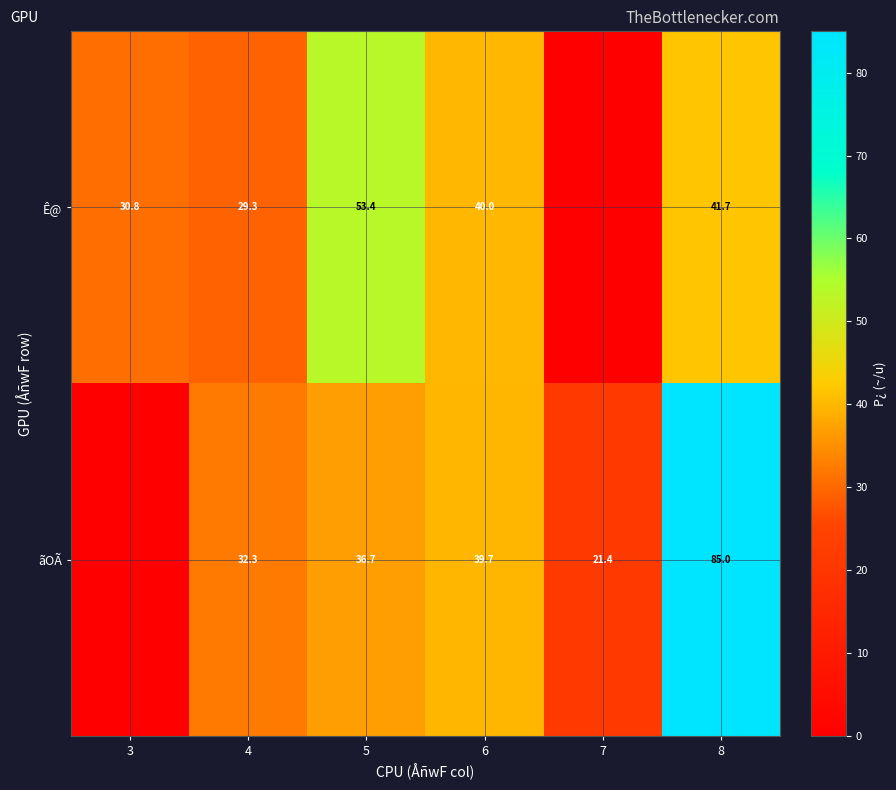

At which category does the chart reach its minimum across all series?

7